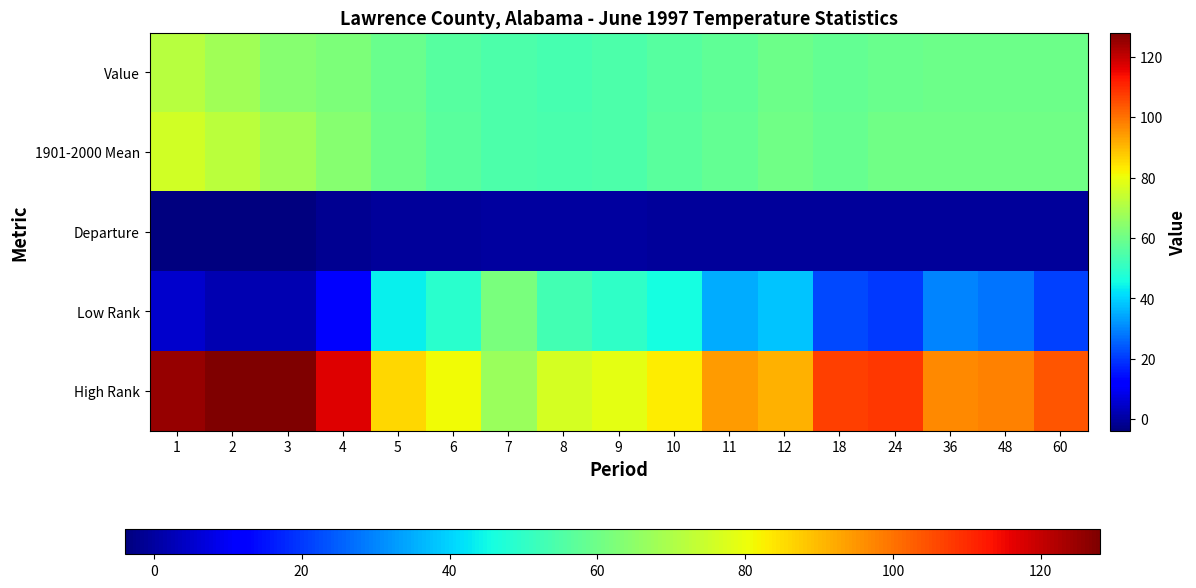

What is the total value across all series at 10?

241.0